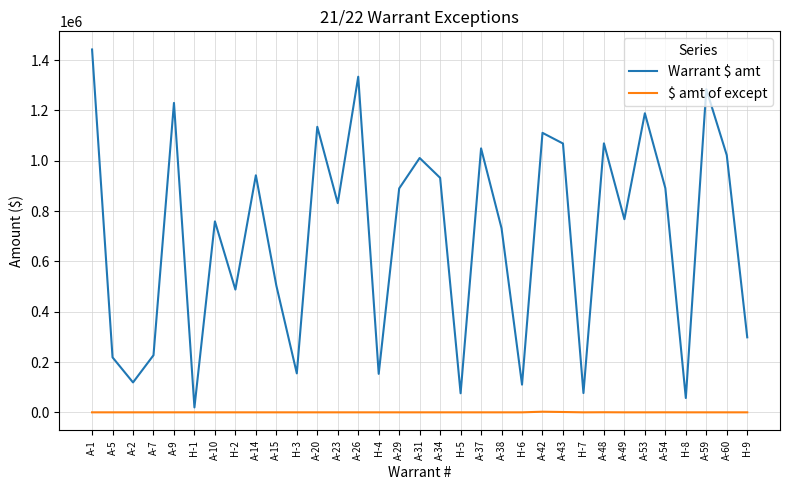

The value of Warrant $ amt at H-8 is 56813.3. True or false?

True